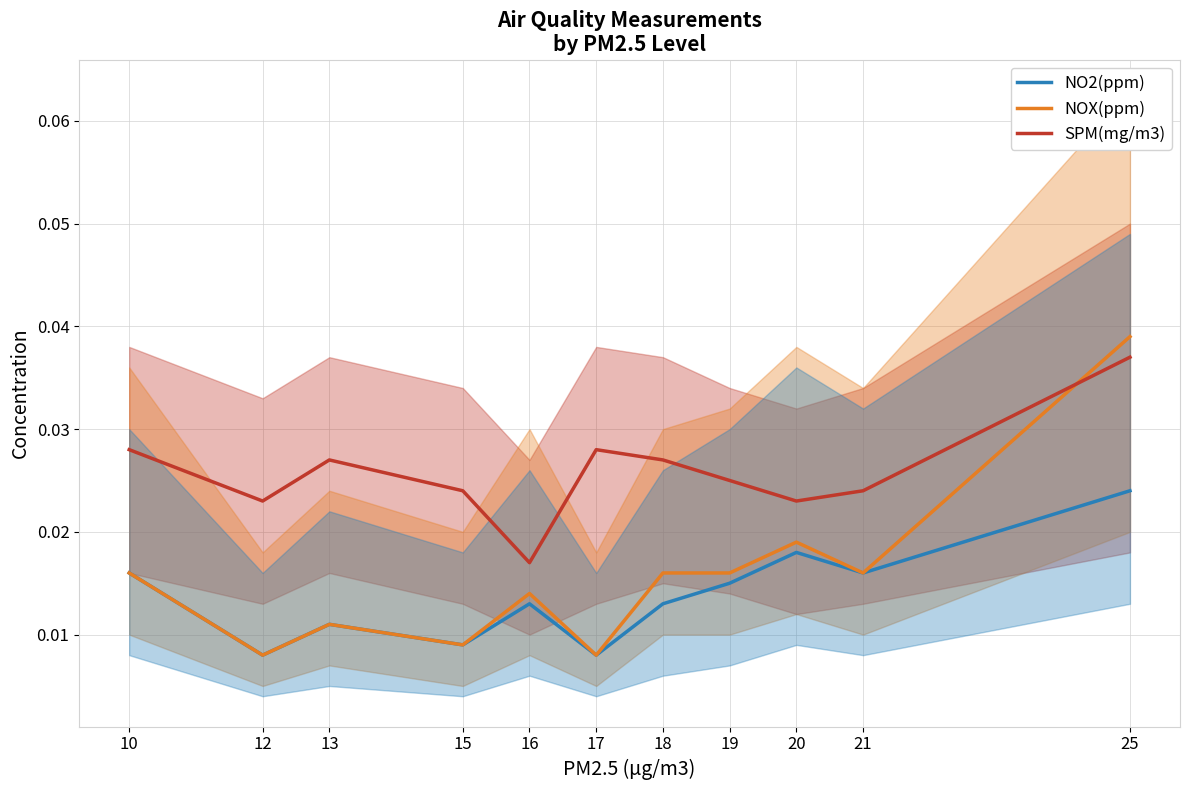

Which series has the largest total across all categories?

SPM(mg/m3)